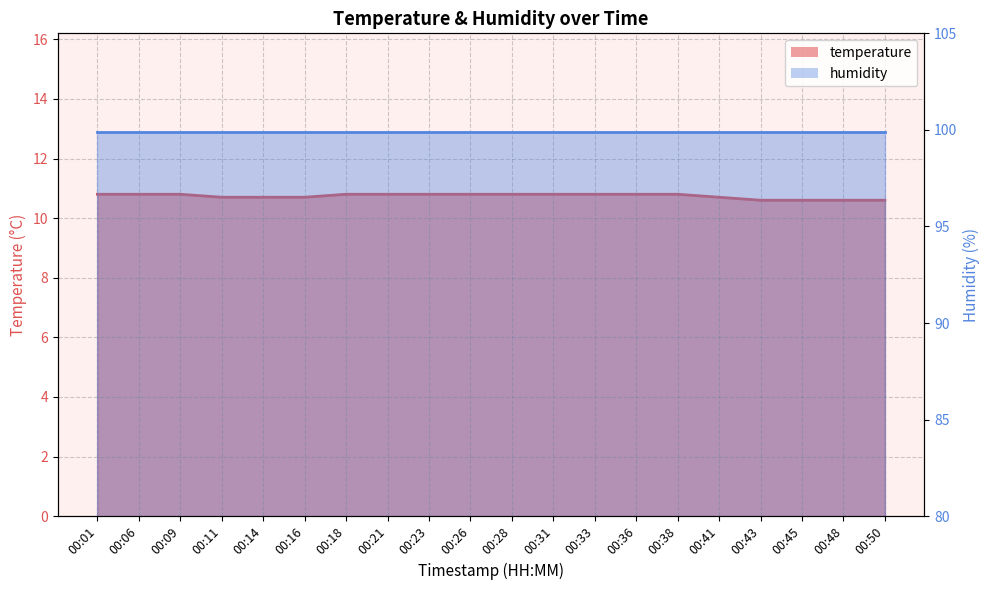

At which category does the chart reach its minimum across all series?

00:43